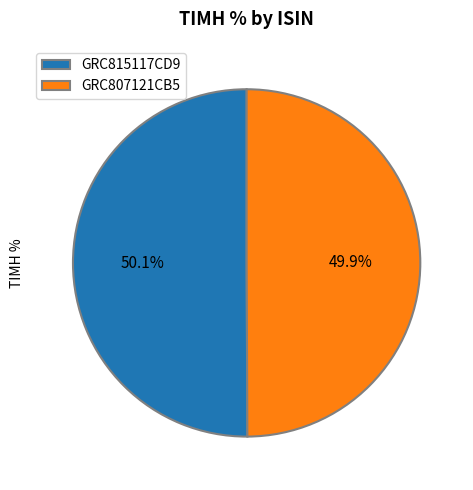

Does any single category account for the majority?

Yes